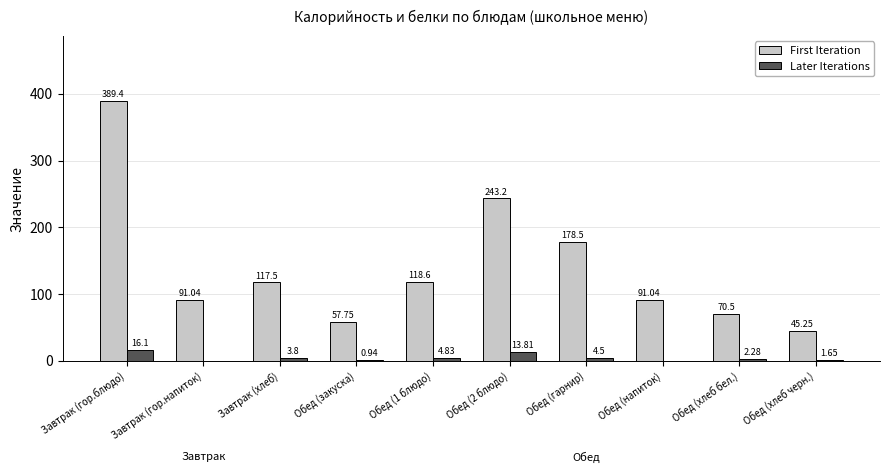

Which series changed the most between Обед (1 блюдо) and Обед (напиток)?

First Iteration